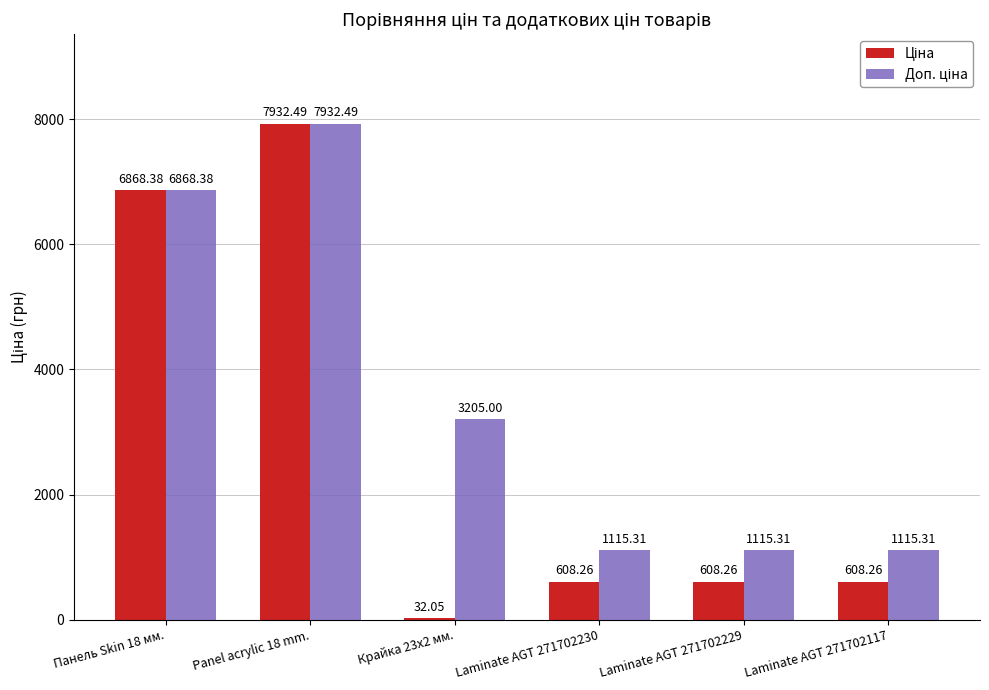

What is the spread (max minus min) of values at Laminate AGT 271702117?

507.0